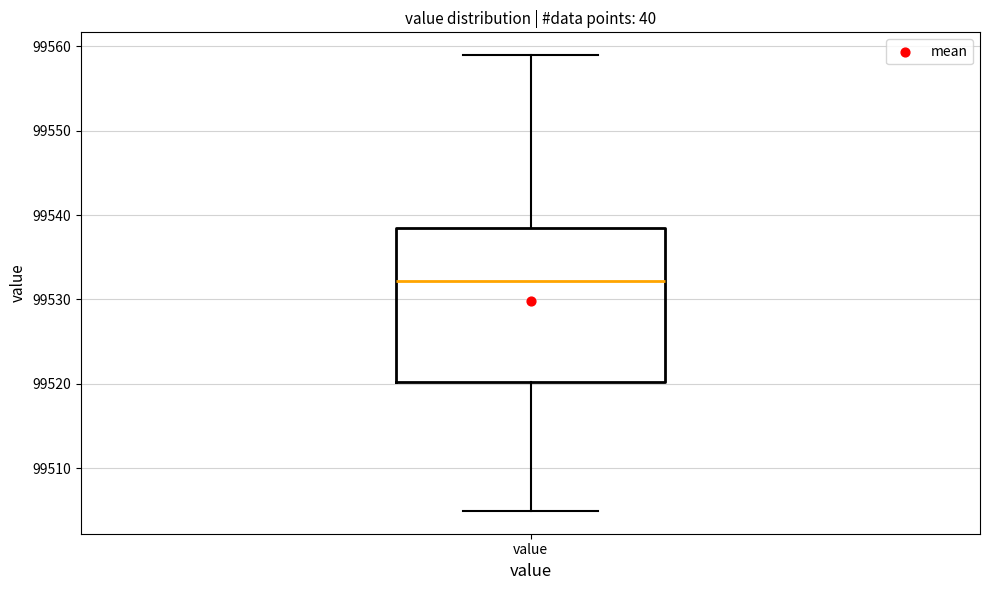

Transcribe this box plot: give where the median line is, the range the box spans, and where the two whiskers end, as read against the y-axis. The values are not printed on the chart, so give them approximately, as read against the axis.

median 99532, box 99520 to 99539, whiskers 99505 to 99559